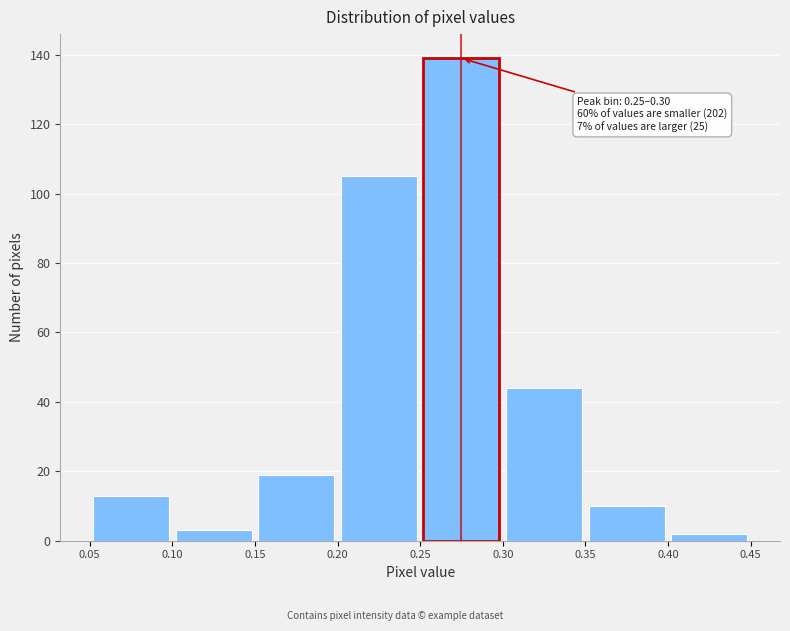

Over which range of the x-axis is the bar tallest?

0.25 to 0.30